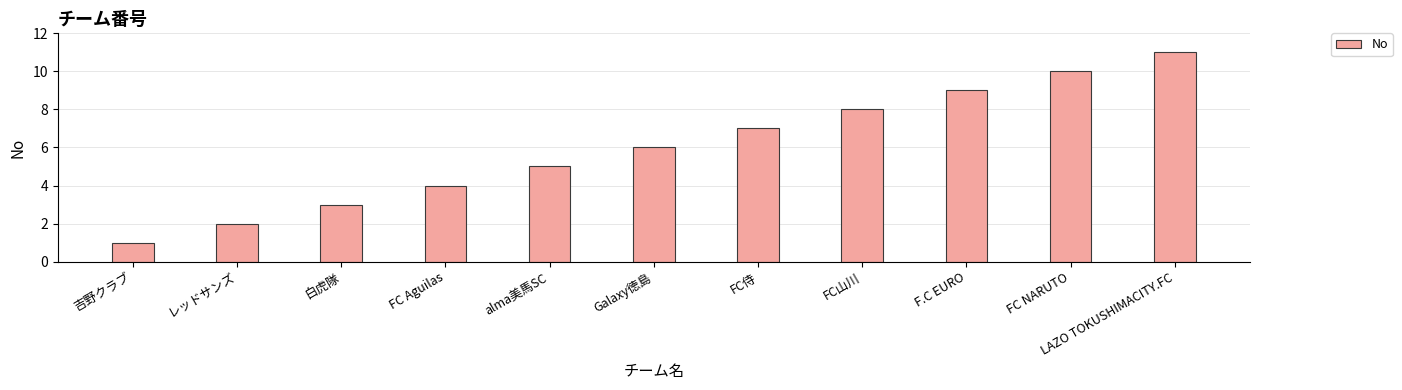

What is the change in value from FC侍 to LAZO TOKUSHIMACITY.FC?

+4